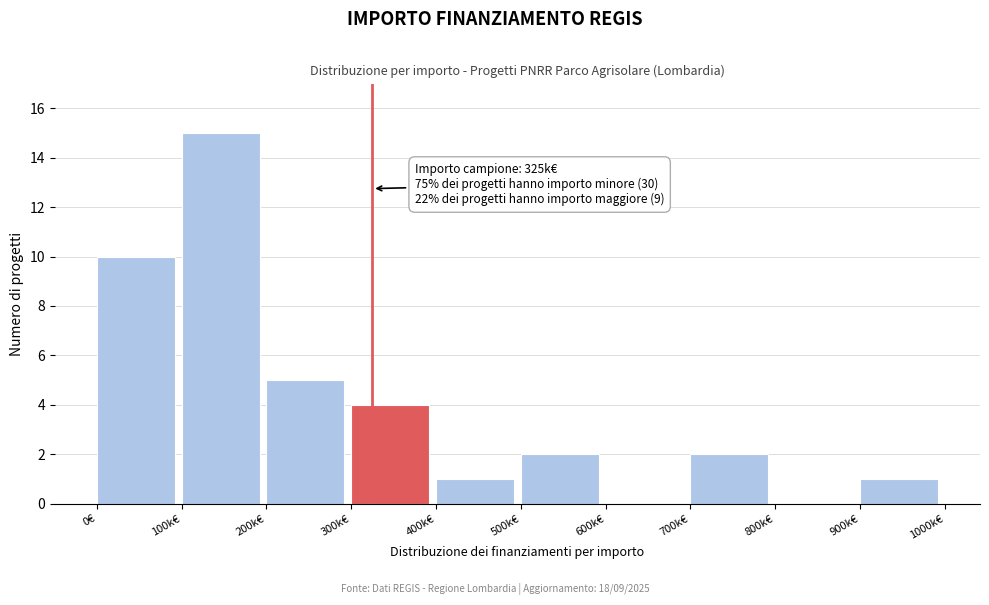

Reading left to right, list all the values displayed in this chart.

0€=10	100k€=15	200k€=5	300k€=4	400k€=1	500k€=2	600k€=0	700k€=2	800k€=0	900k€=1